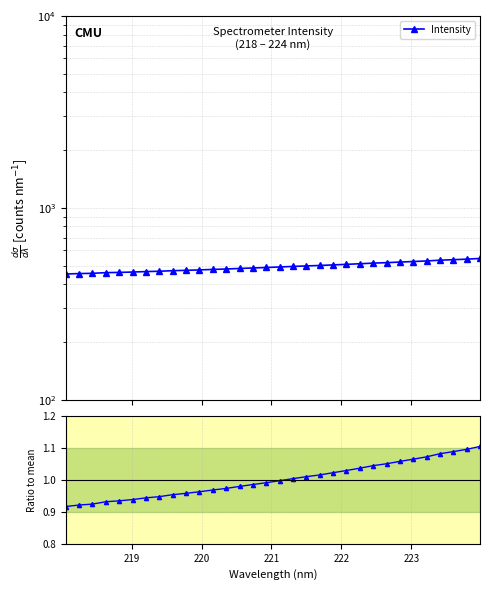

Reading right to left, what are all the values shown in this chart?

Intensity: 544.8	540.3	536.8	533.6	528.8	525.2	521.8	518.1	515.2	511.3	507.7	504.3	500.9	498.2	495.2	492.0	488.9	486.1	483.2	480.1	477.6	474.9	472.5	470.4	467.4	465.5	462.9	460.9	459.5	455.9	454.5	452.2
Ratio to mean: 1.1	1.1	1.1	1.1	1.1	1.1	1.1	1.1	1.0	1.0	1.0	1.0	1.0	1.0	1.0	1.0	1.0	1.0	1.0	1.0	1.0	1.0	1.0	1.0	0.9	0.9	0.9	0.9	0.9	0.9	0.9	0.9